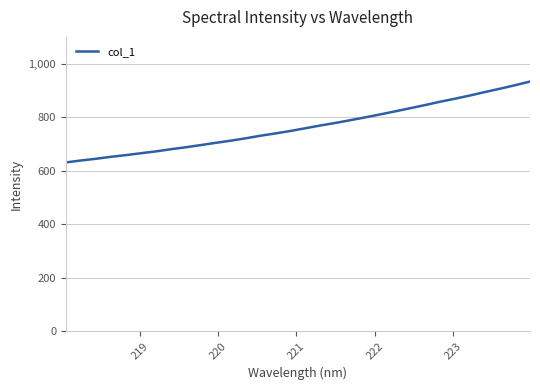

What is the smallest value displayed?

630.7